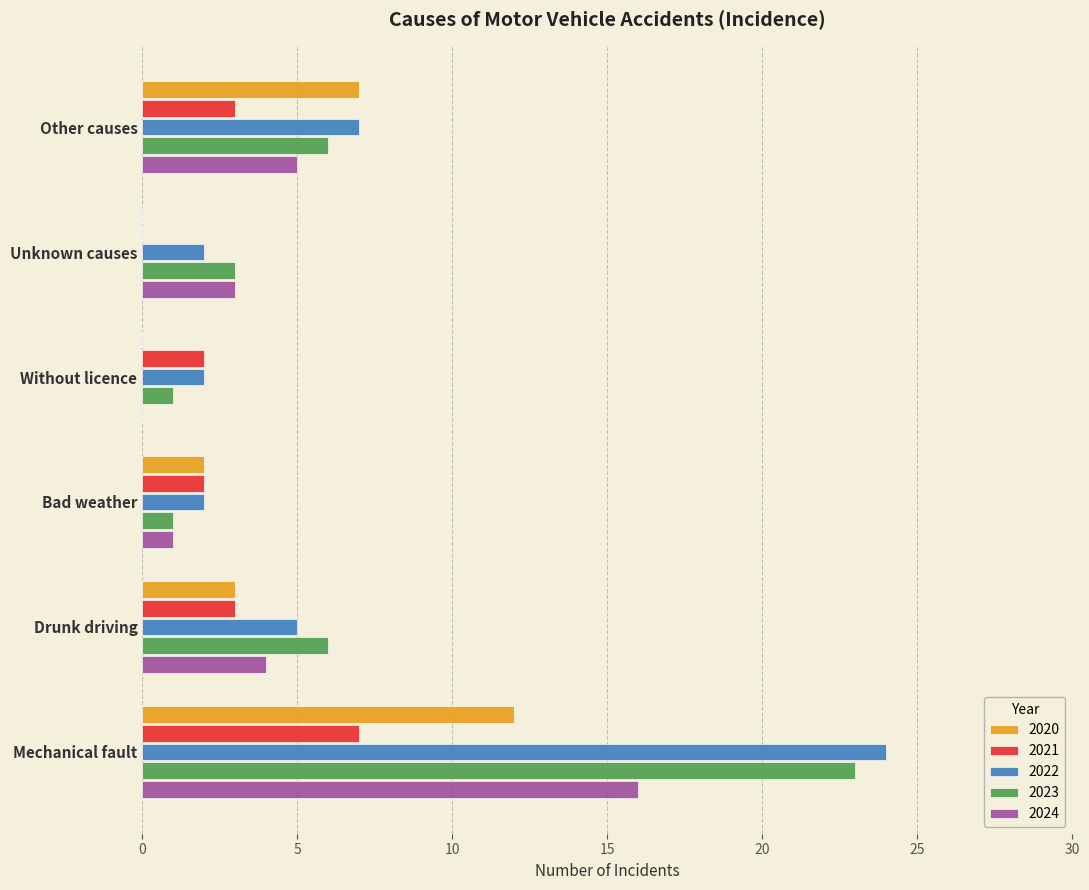

True or false: 2020 has a value of 1 at Bad weather.

False